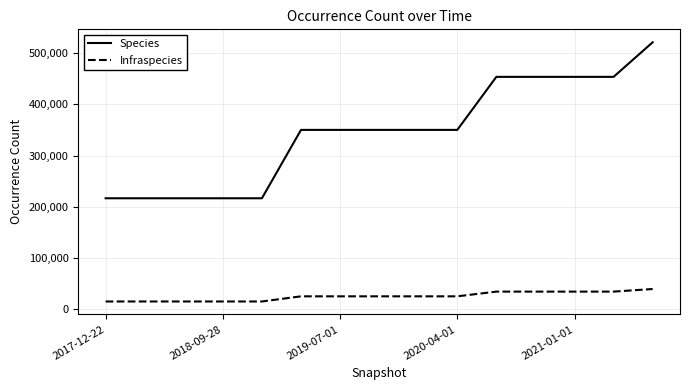

What is the highest value of the Infraspecies series?

39648